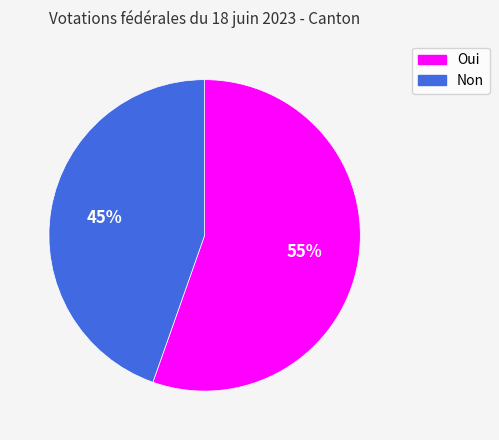

To the nearest percent, what portion does Oui represent?

55%